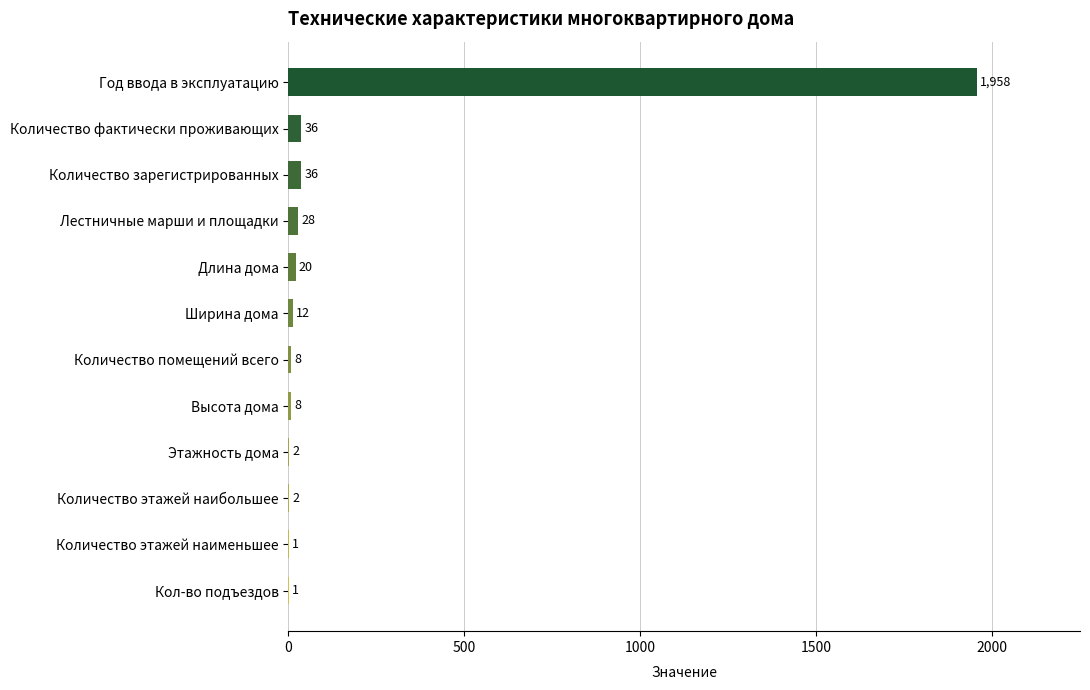

Are the bars horizontal?

Yes